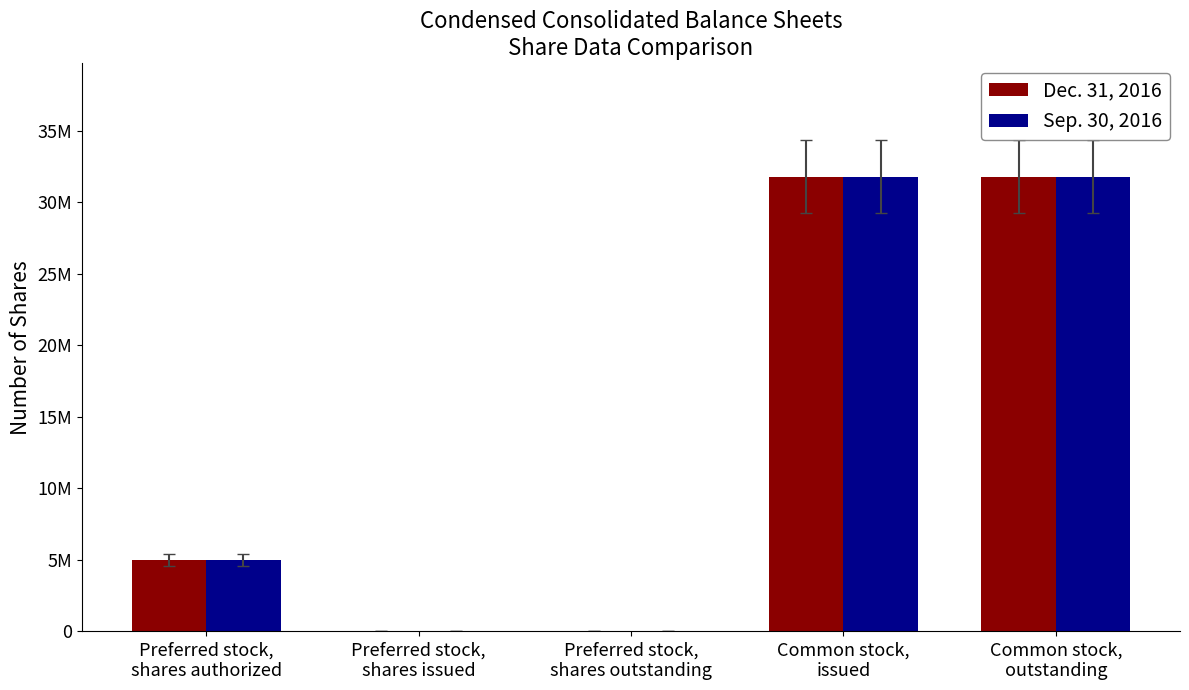

Does the chart contain stacked bars?

No